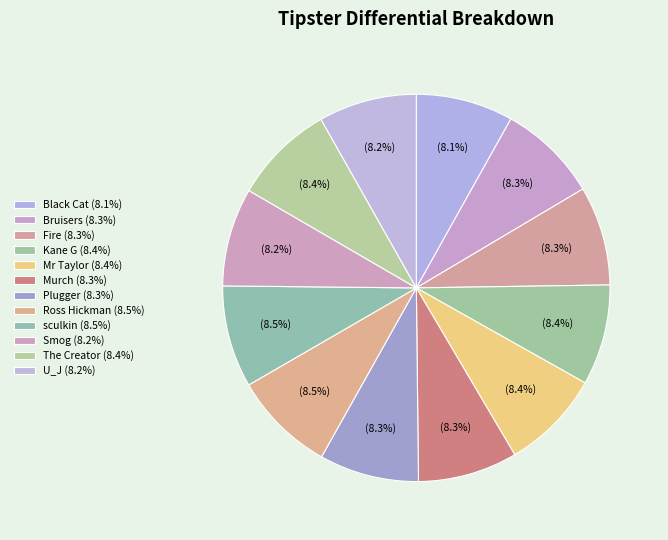

How many segments does this pie chart have?

12